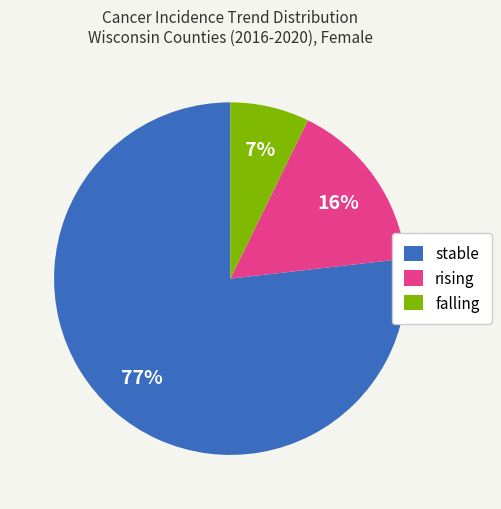

Does stable account for over 50% of the chart?

Yes